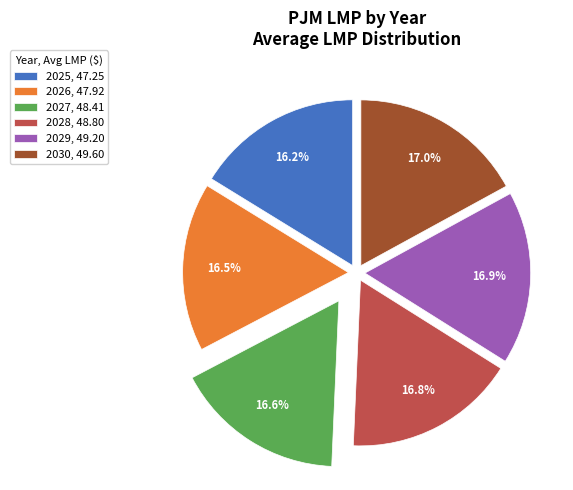

Does any single category account for the majority?

No